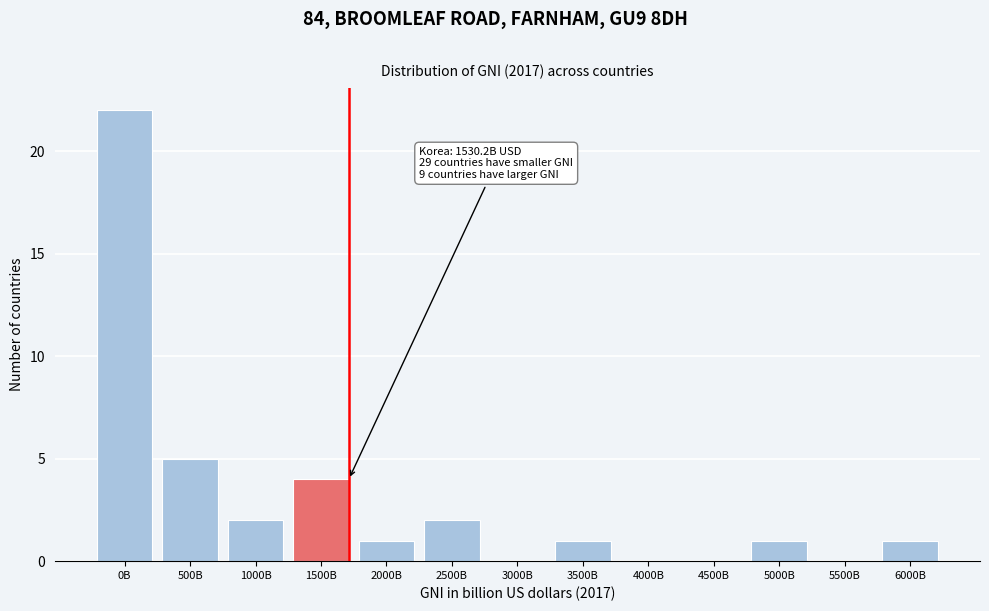

Reading left to right, transcribe all the data shown in this chart.

0B=22	500B=5	1000B=2	1500B=4	2000B=1	2500B=2	3000B=0	3500B=1	4000B=0	4500B=0	5000B=1	5500B=0	6000B=1